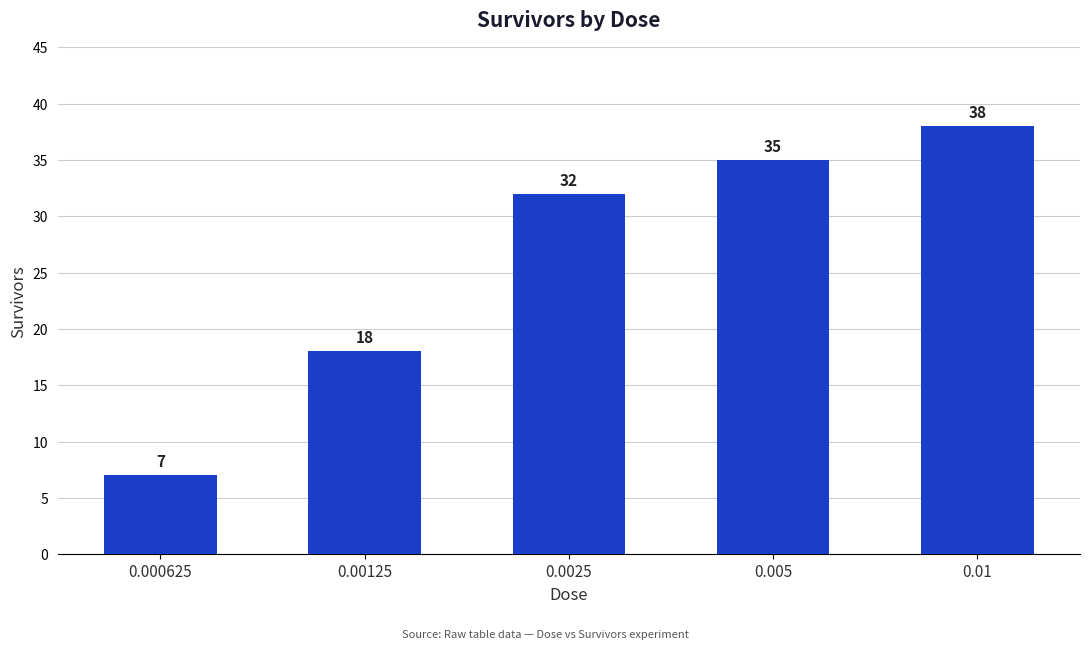

True or false: the data shows 18 at 0.00125.

True